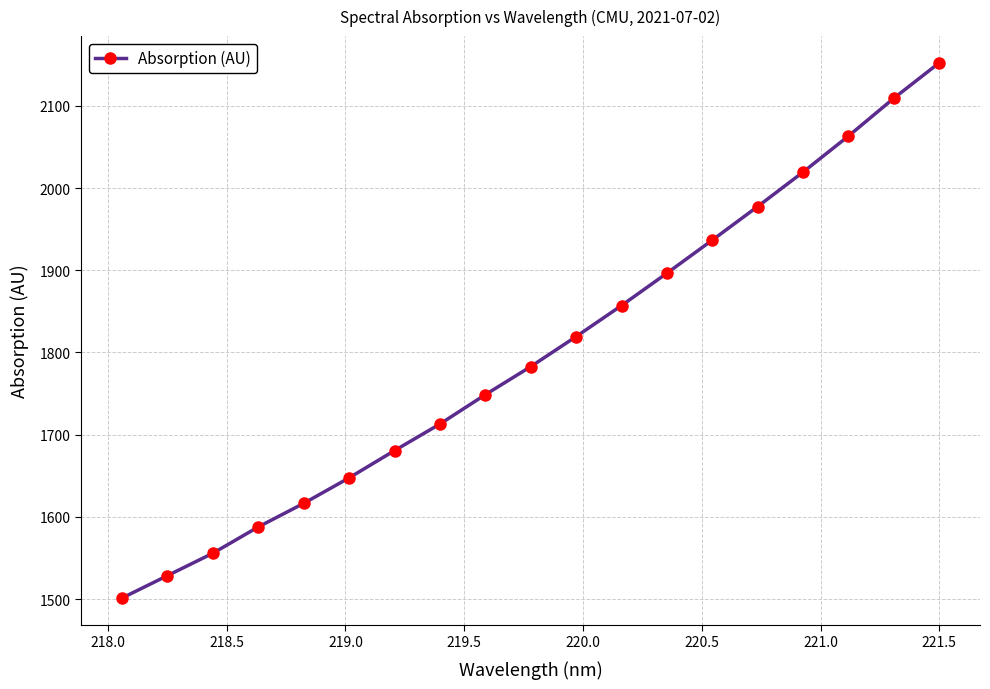

What is the smallest value displayed?

1501.3